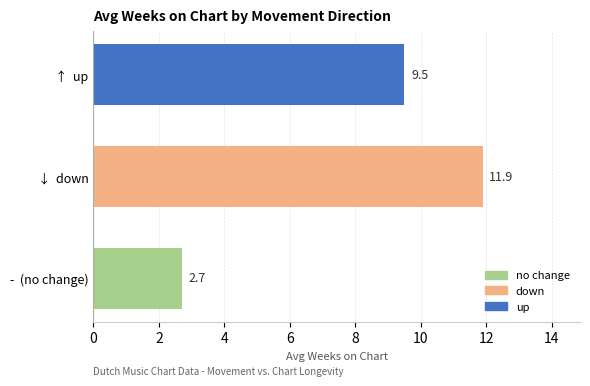

What is the difference between the maximum and minimum values?

9.2